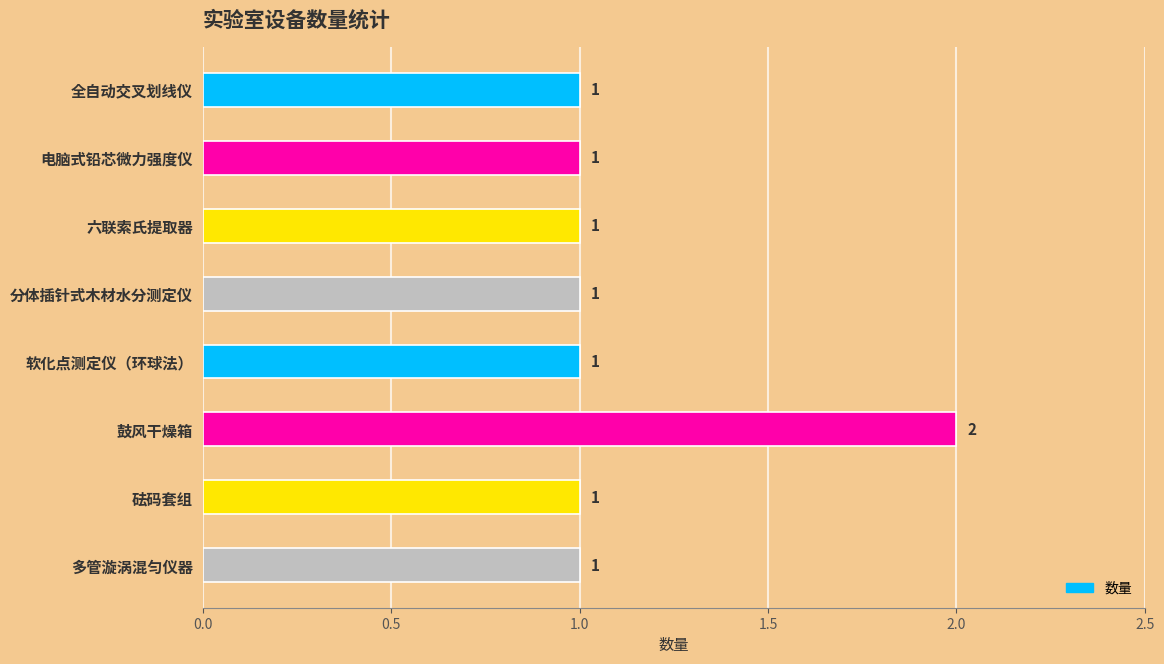

Count the values in the range 1 to 2.

8